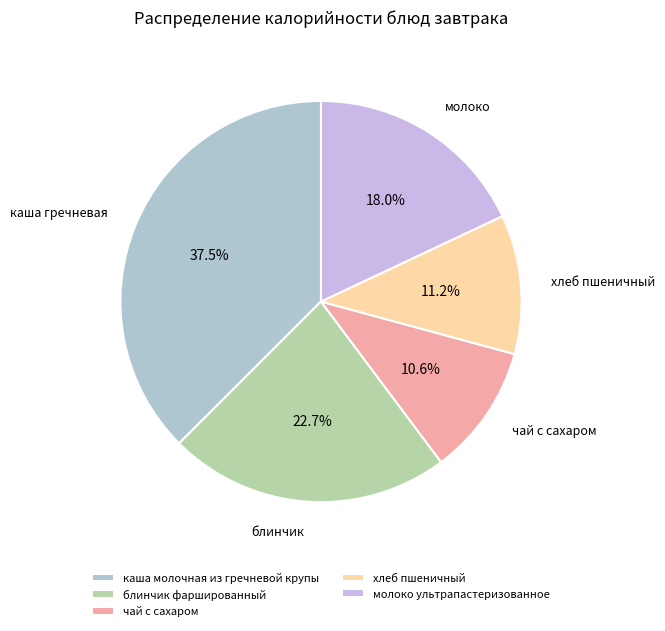

To the nearest percent, what is the average slice percentage?

20%